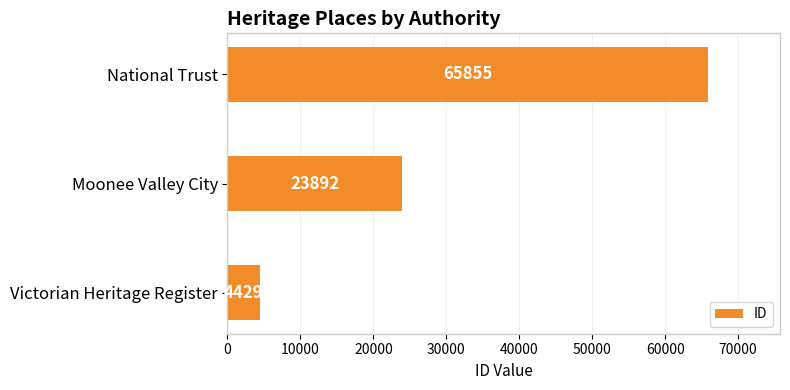

How many values are between 4429 and 65855?

3